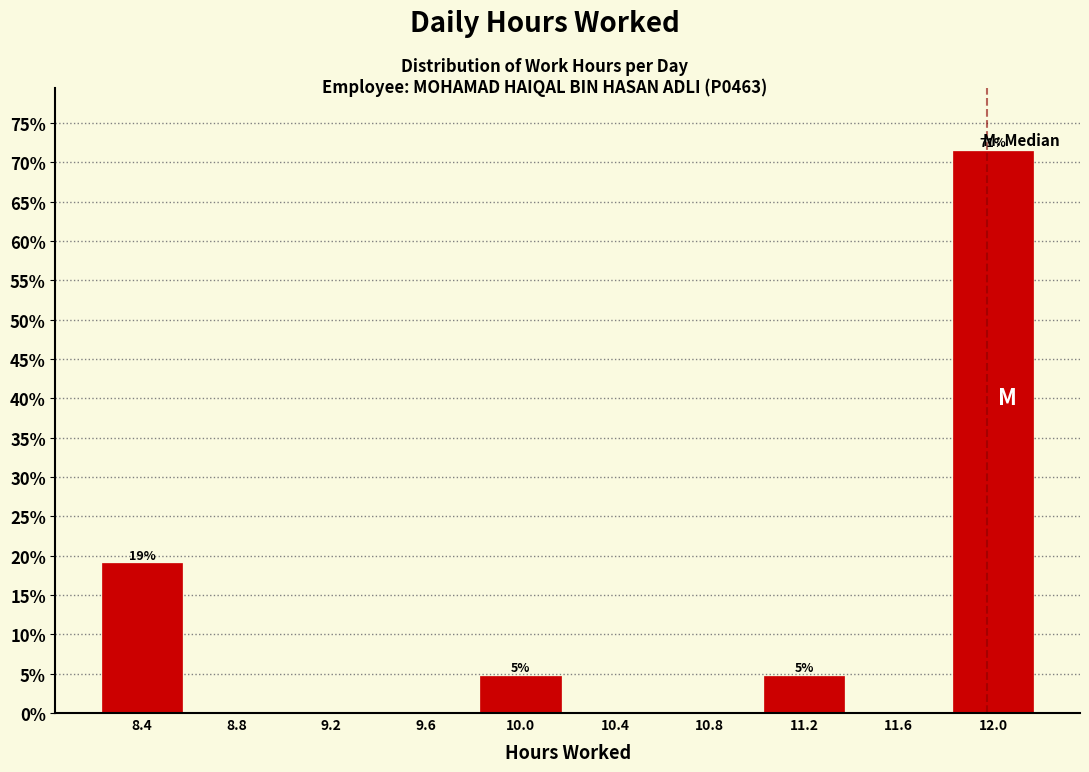

Which range on the x-axis has the tallest bar?

11.85 to 12.25